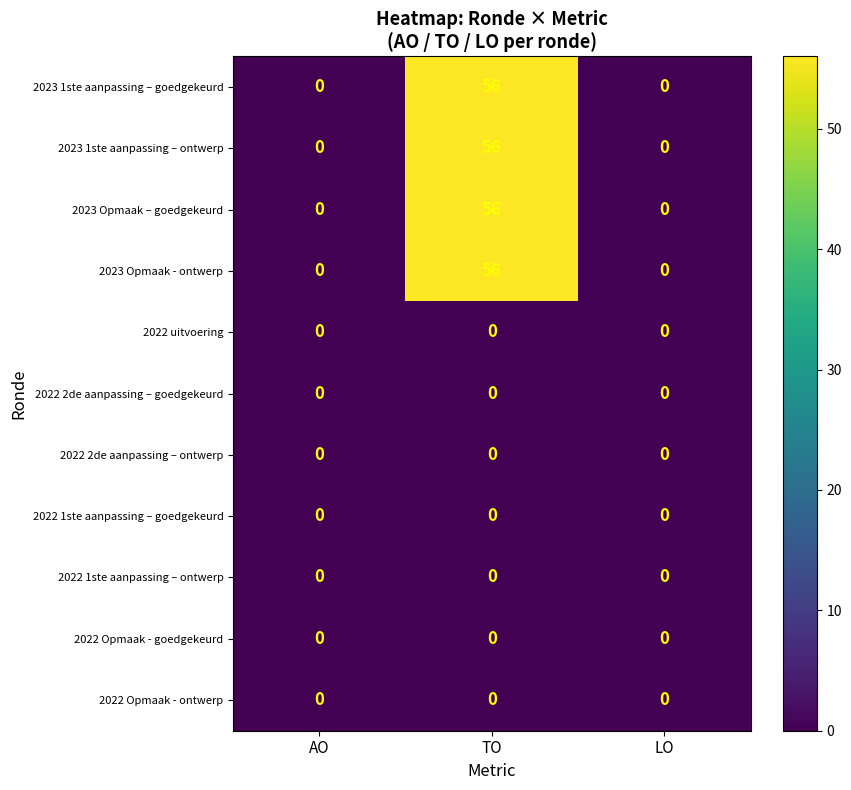

At which category is the sum across all series the highest?

TO